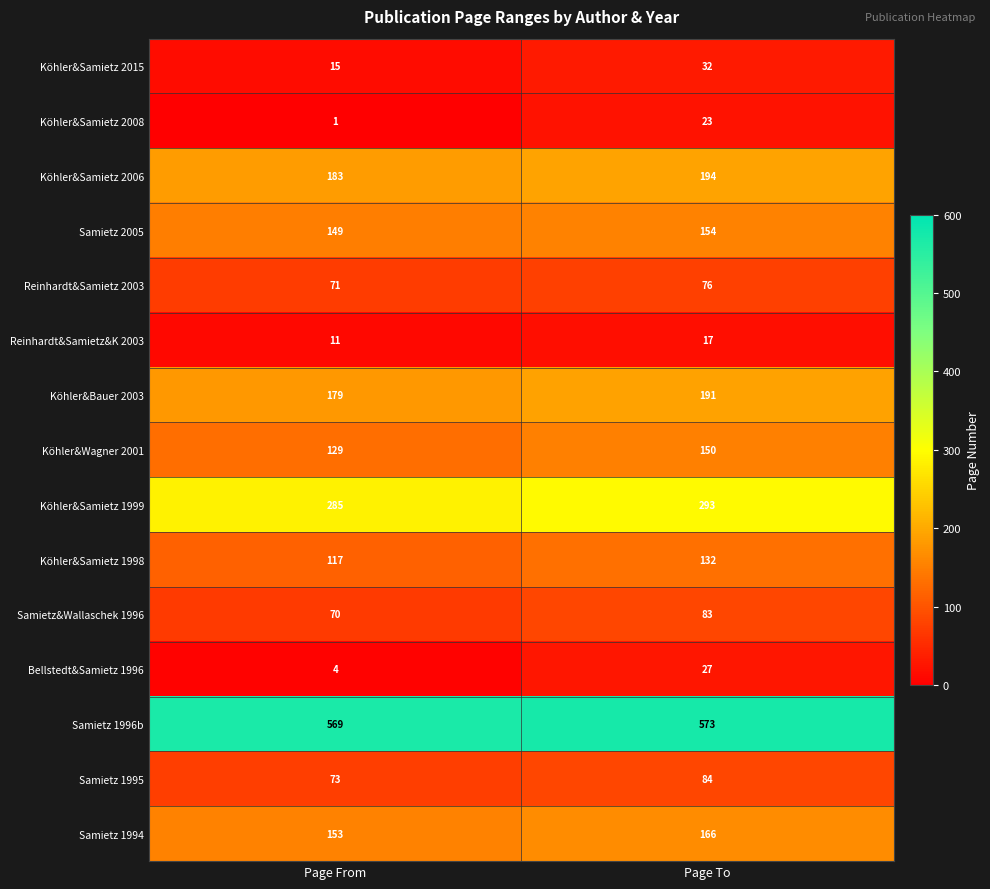

Reading left to right, list all the values displayed in this chart.

Köhler&Samietz 2015: Page From=15	Page To=32
Köhler&Samietz 2008: Page From=1	Page To=23
Köhler&Samietz 2006: Page From=183	Page To=194
Samietz 2005: Page From=149	Page To=154
Reinhardt&Samietz 2003: Page From=71	Page To=76
Reinhardt&Samietz&K 2003: Page From=11	Page To=17
Köhler&Bauer 2003: Page From=179	Page To=191
Köhler&Wagner 2001: Page From=129	Page To=150
Köhler&Samietz 1999: Page From=285	Page To=293
Köhler&Samietz 1998: Page From=117	Page To=132
Samietz&Wallaschek 1996: Page From=70	Page To=83
Bellstedt&Samietz 1996: Page From=4	Page To=27
Samietz 1996b: Page From=569	Page To=573
Samietz 1995: Page From=73	Page To=84
Samietz 1994: Page From=153	Page To=166